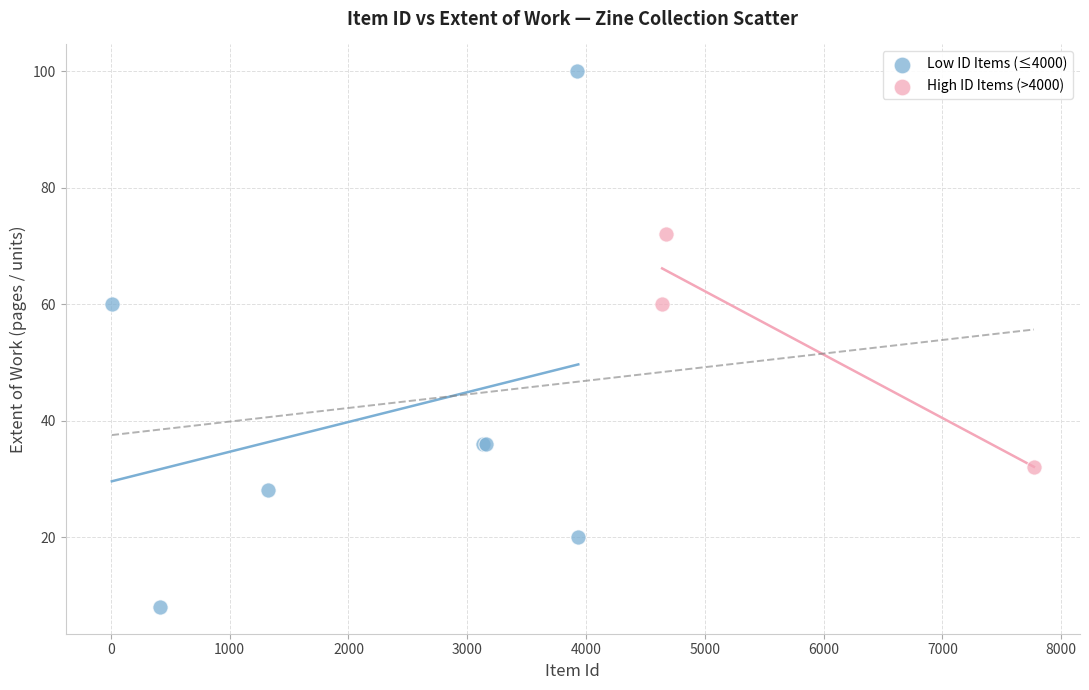

Which series contains the highest Y value?

Low ID Items (≤4000)